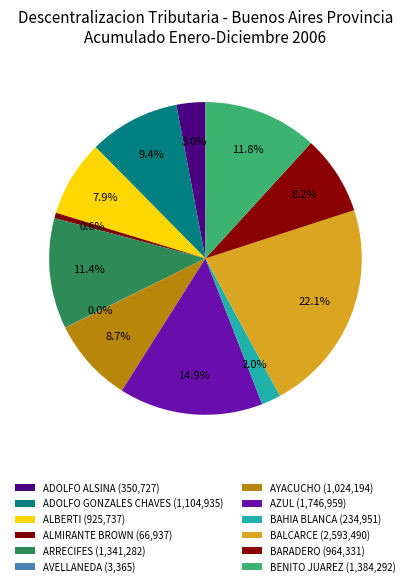

Which slice is the largest?

BALCARCE